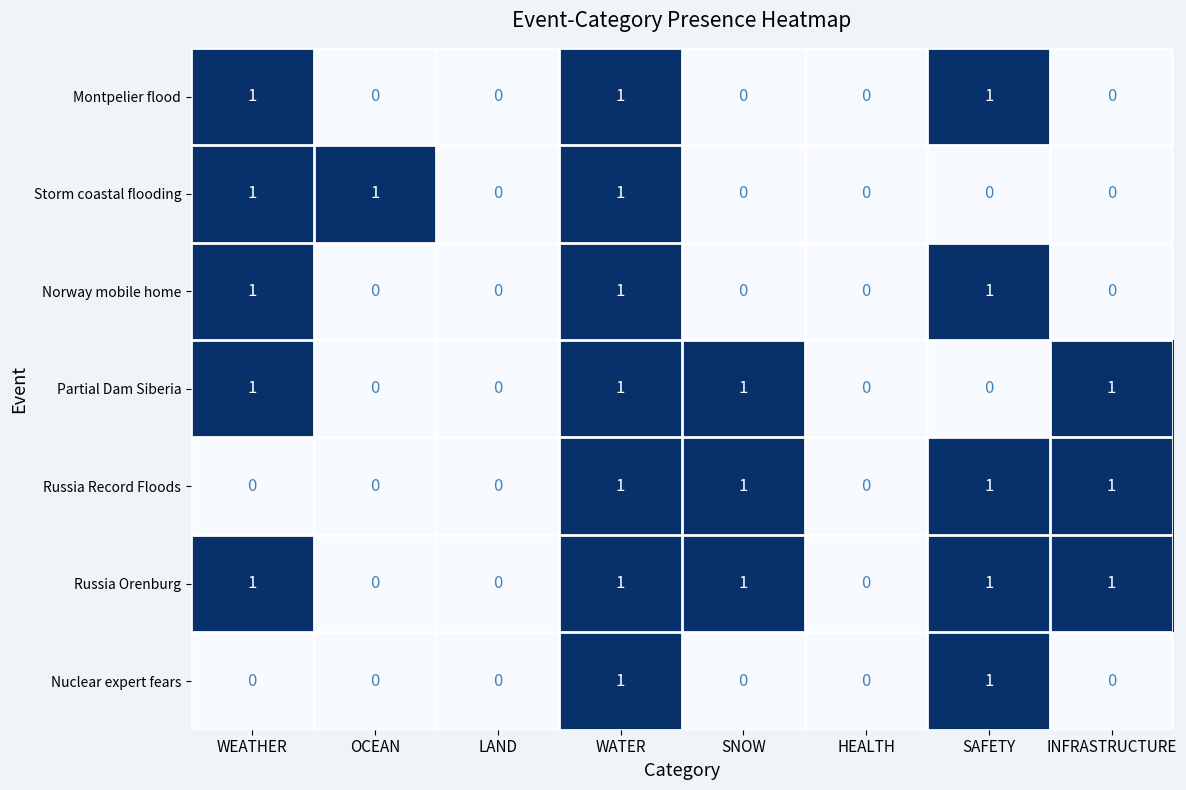

Which series has the largest total across all categories?

Russia Orenburg